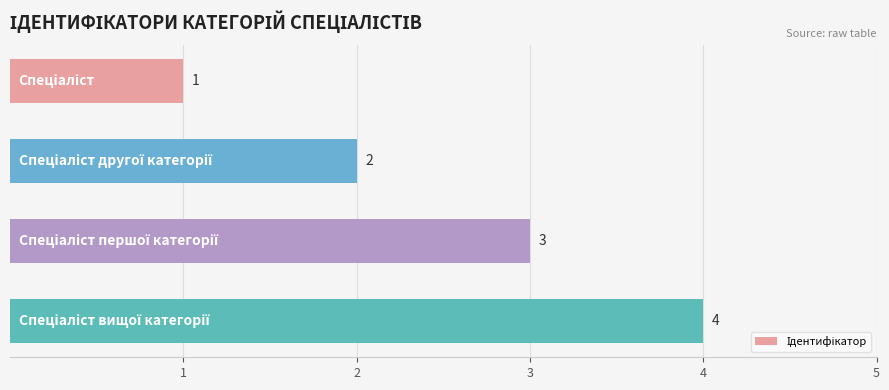

How many values are between 2 and 4?

3